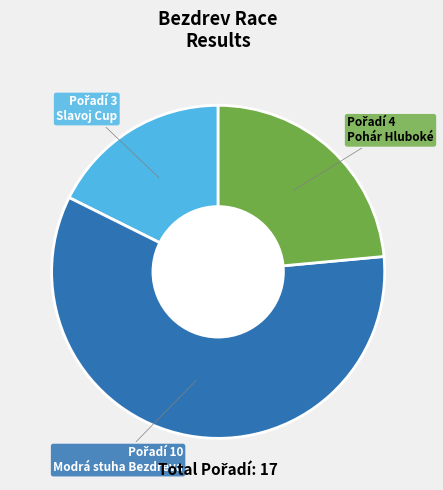

Count the number of slices in the pie.

3